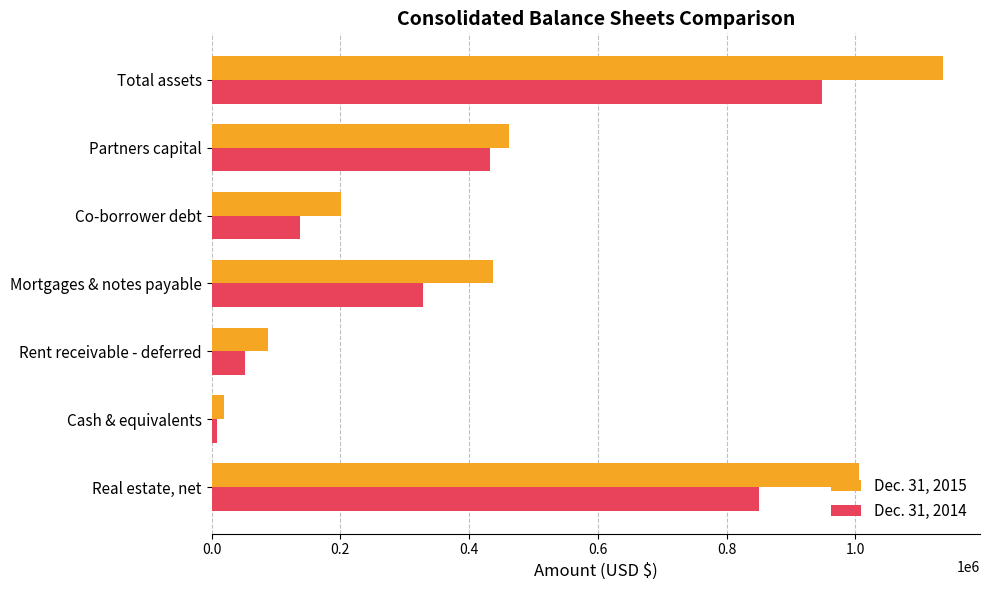

List the series in order of their overall mean, highest first.

Dec. 31, 2015, Dec. 31, 2014